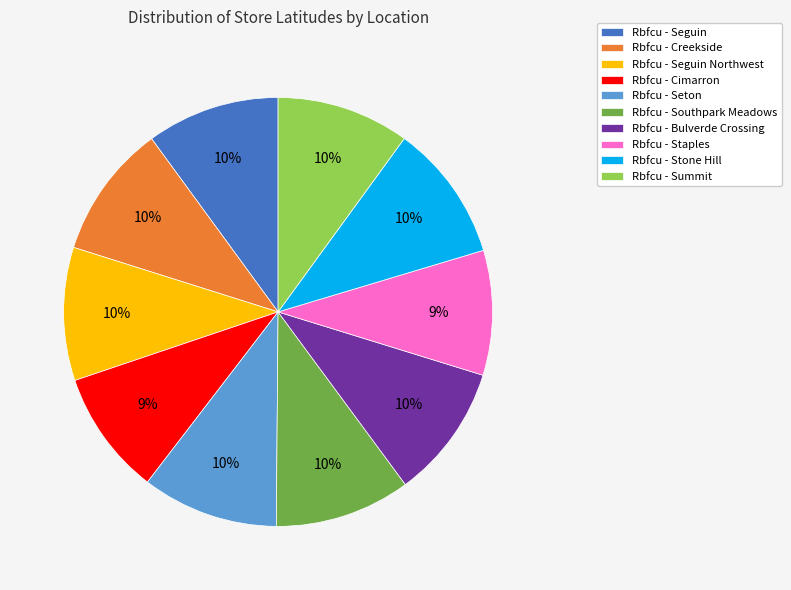

True or false: Rbfcu - Seton accounts for 10% of the total.

True